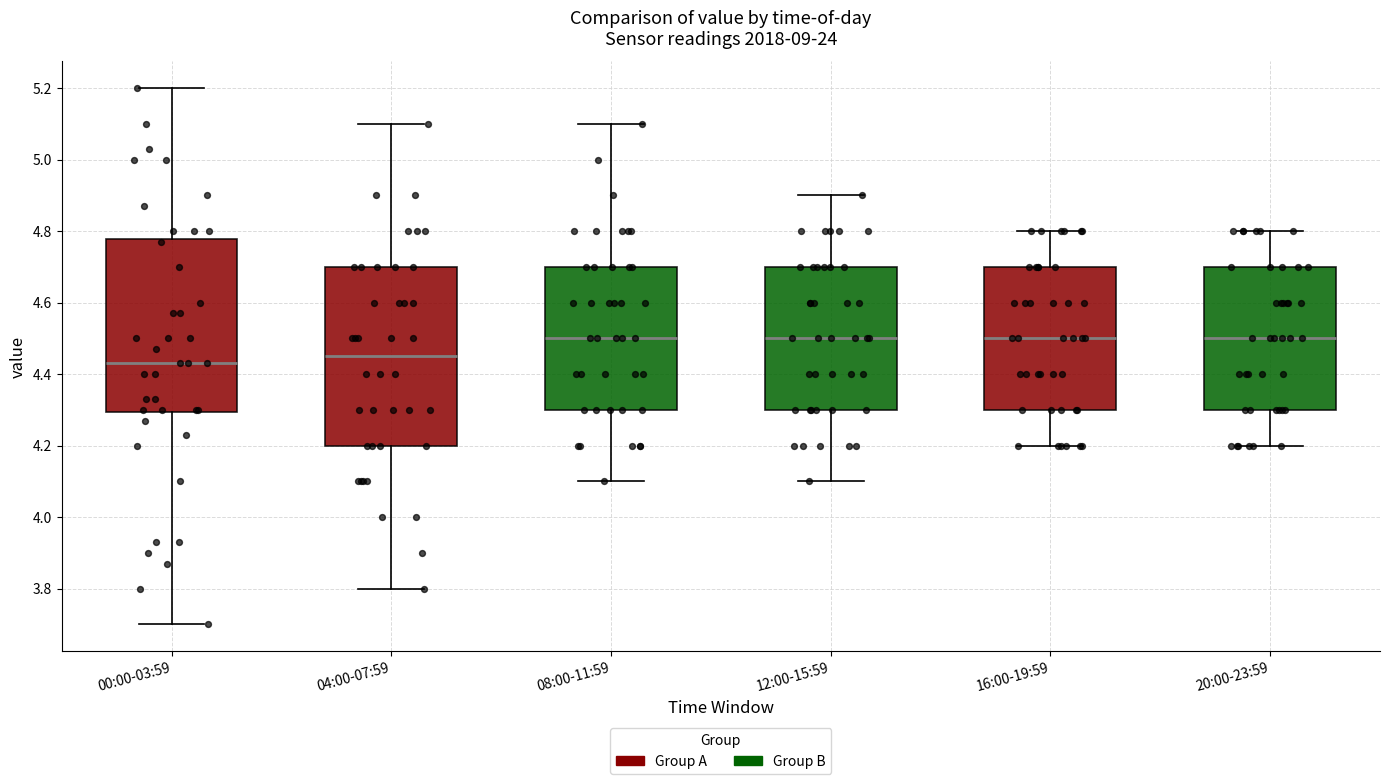

Reading left to right, transcribe this box plot: for each box, give where its median line is, the range the box spans, and where its two whiskers end, as read against the y-axis. The values are not printed on the chart, so give them approximately, as read against the axis.

00:00-03:59: median 4.44, box 4.30 to 4.78, whiskers 3.70 to 5.20
04:00-07:59: median 4.46, box 4.20 to 4.70, whiskers 3.80 to 5.10
08:00-11:59: median 4.50, box 4.30 to 4.70, whiskers 4.10 to 5.10
12:00-15:59: median 4.50, box 4.30 to 4.70, whiskers 4.10 to 4.90
16:00-19:59: median 4.50, box 4.30 to 4.70, whiskers 4.20 to 4.80
20:00-23:59: median 4.50, box 4.30 to 4.70, whiskers 4.20 to 4.80